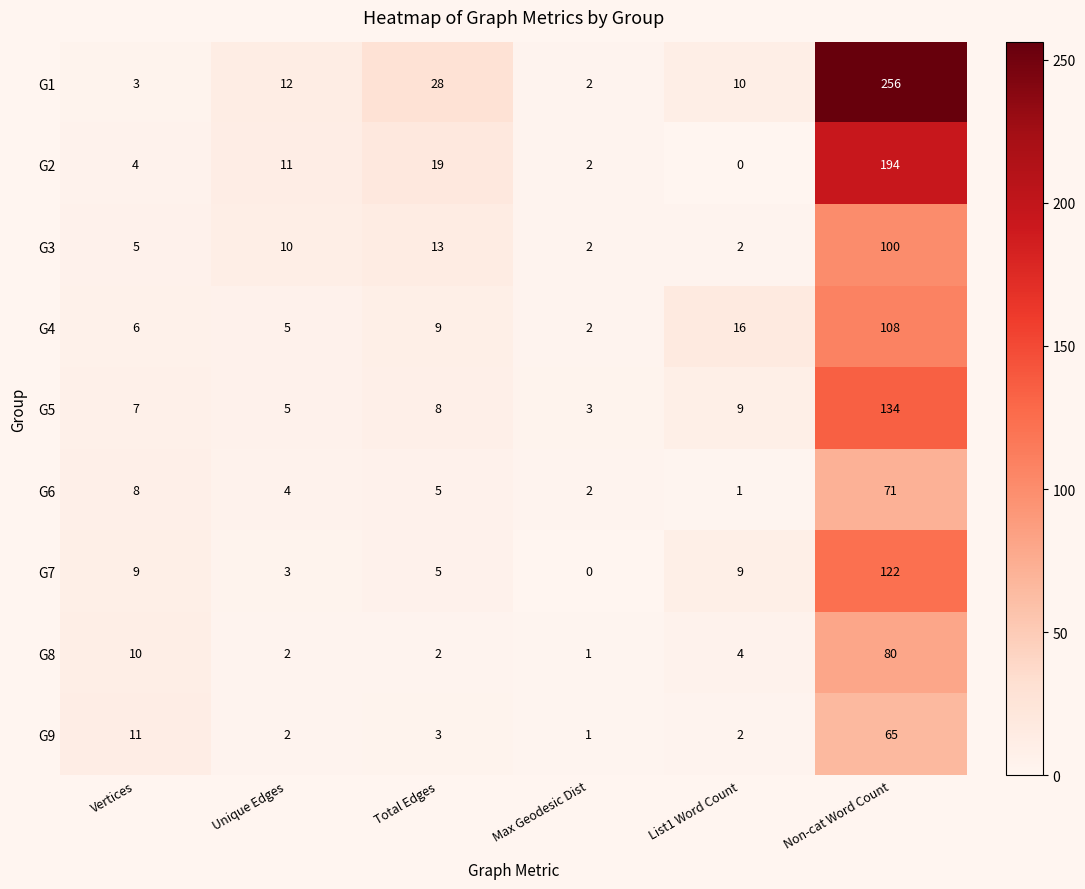

What is the highest value of the G7 series?

122